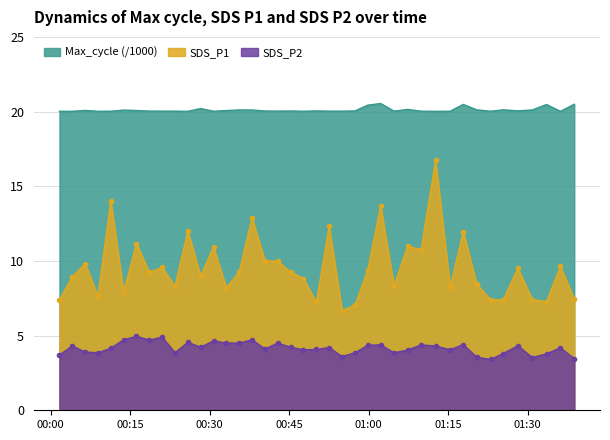

What is the difference between the maximum and minimum values in the SDS_P1 series?

10.1